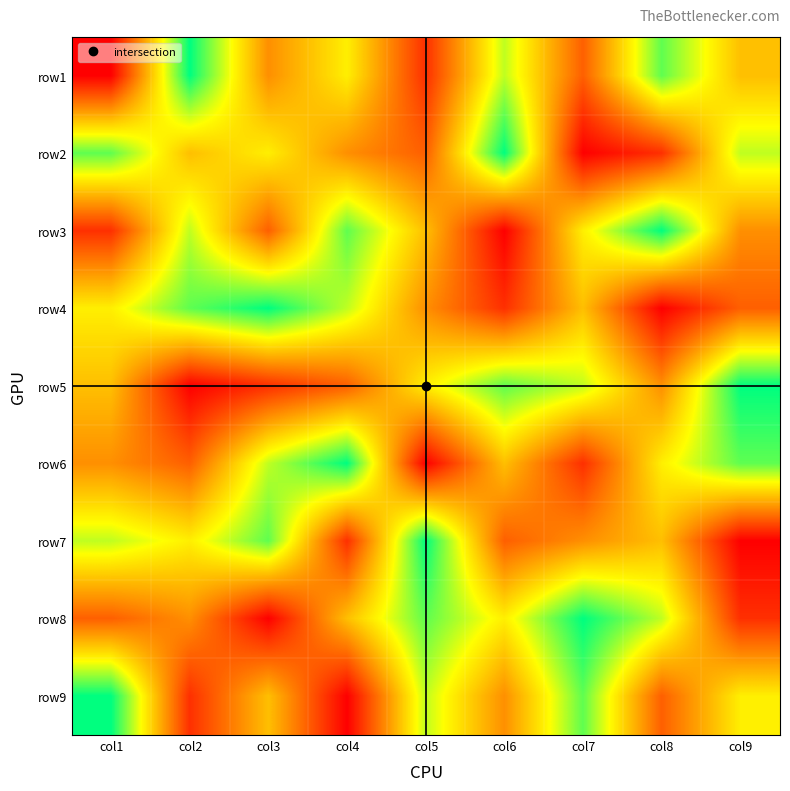

Reading left to right, transcribe all the data shown in this chart.

row1: col1=1	col2=9	col3=4	col4=6	col5=2	col6=7	col7=3	col8=8	col9=5
row2: col1=8	col2=5	col3=6	col4=4	col5=3	col6=9	col7=1	col8=2	col9=7
row3: col1=2	col2=7	col3=3	col4=8	col5=5	col6=1	col7=6	col8=9	col9=4
row4: col1=6	col2=8	col3=9	col4=7	col5=4	col6=2	col7=5	col8=1	col9=3
row5: col1=5	col2=1	col3=2	col4=3	col5=6	col6=8	col7=7	col8=4	col9=9
row6: col1=4	col2=3	col3=7	col4=9	col5=1	col6=5	col7=2	col8=6	col9=8
row7: col1=7	col2=6	col3=8	col4=2	col5=9	col6=3	col7=4	col8=5	col9=1
row8: col1=3	col2=4	col3=1	col4=5	col5=8	col6=6	col7=9	col8=7	col9=2
row9: col1=9	col2=2	col3=5	col4=1	col5=7	col6=4	col7=8	col8=3	col9=6